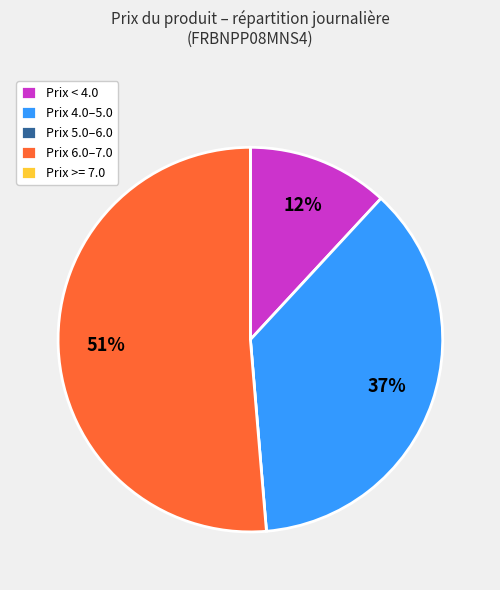

Does any single category account for the majority?

Yes